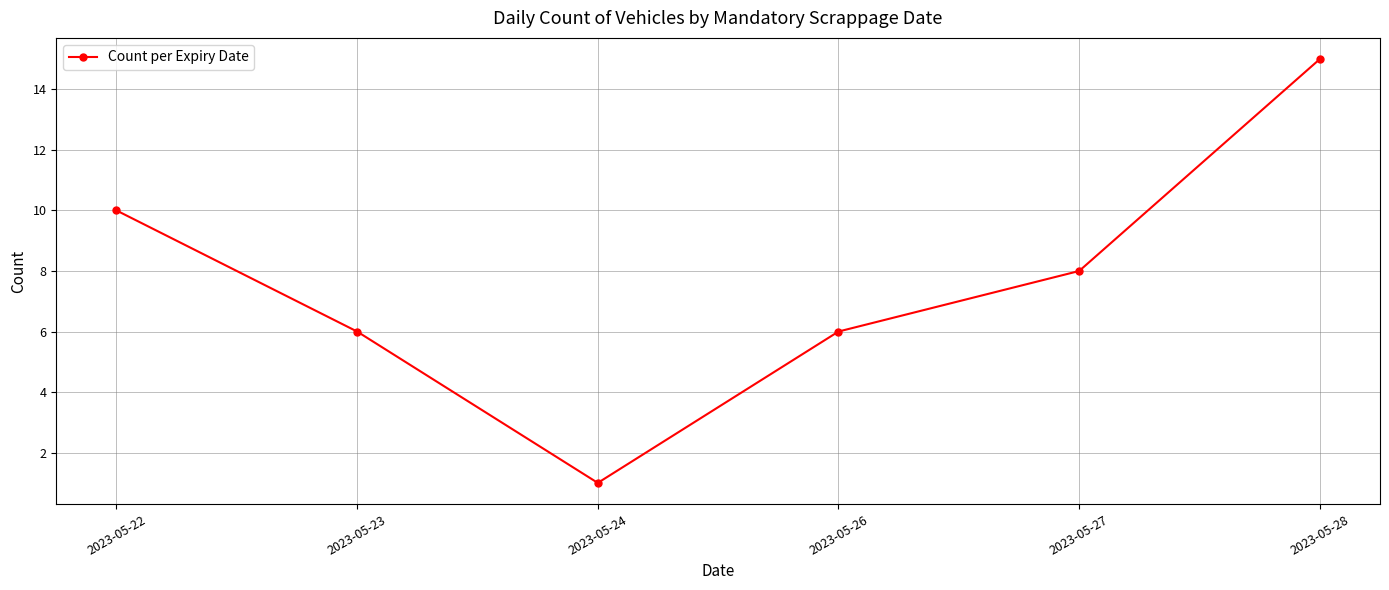

What is the sum of the values at 2023-05-28 and 2023-05-26?

21